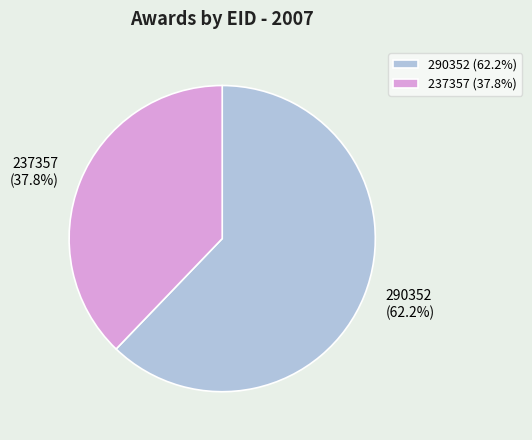

To the nearest percent, what is the difference between the largest and smallest slice percentages?

24%